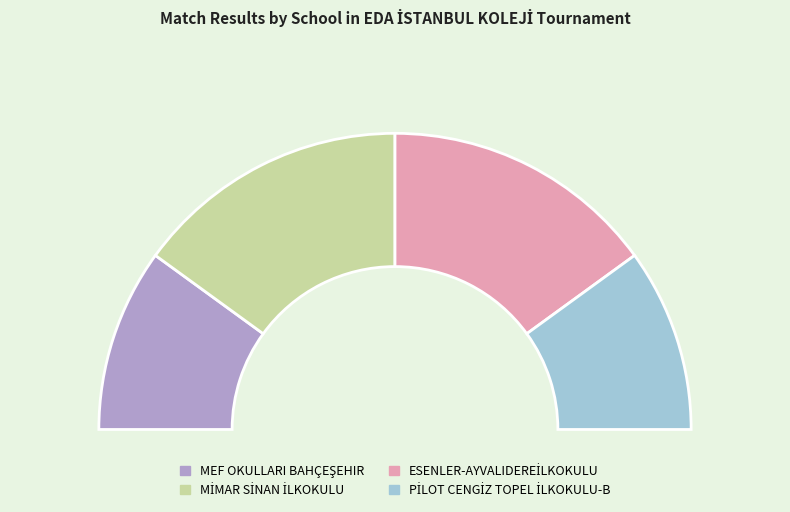

Does PİLOT CENGİZ TOPEL İLKOKULU-B account for over 50% of the chart?

No